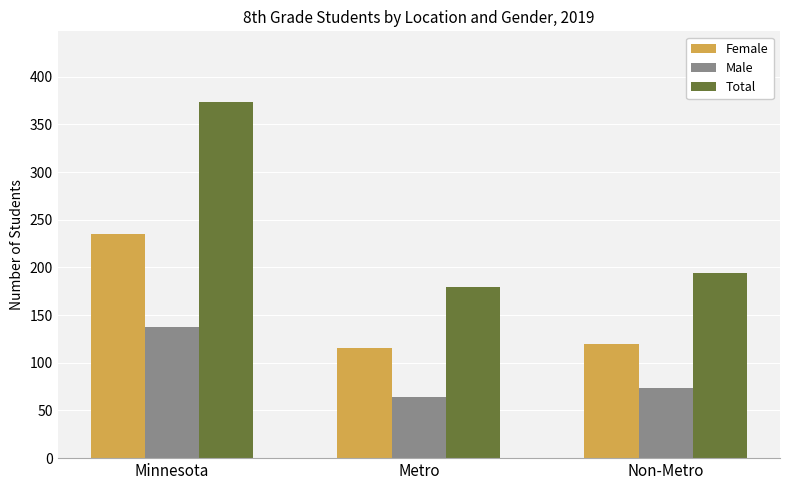

At which category is the sum across all series the highest?

Minnesota